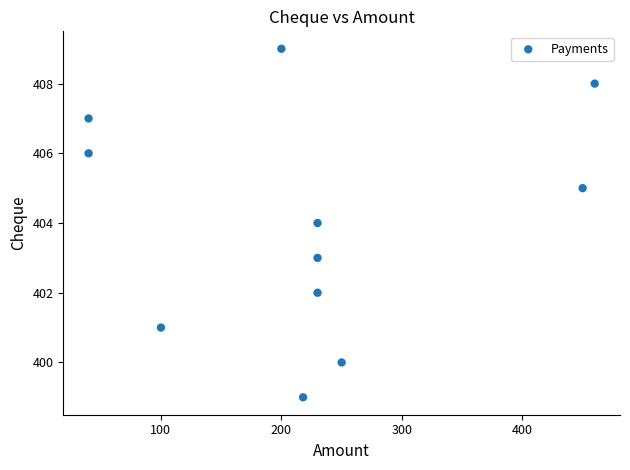

What is the range of X values (max minus min)?

420